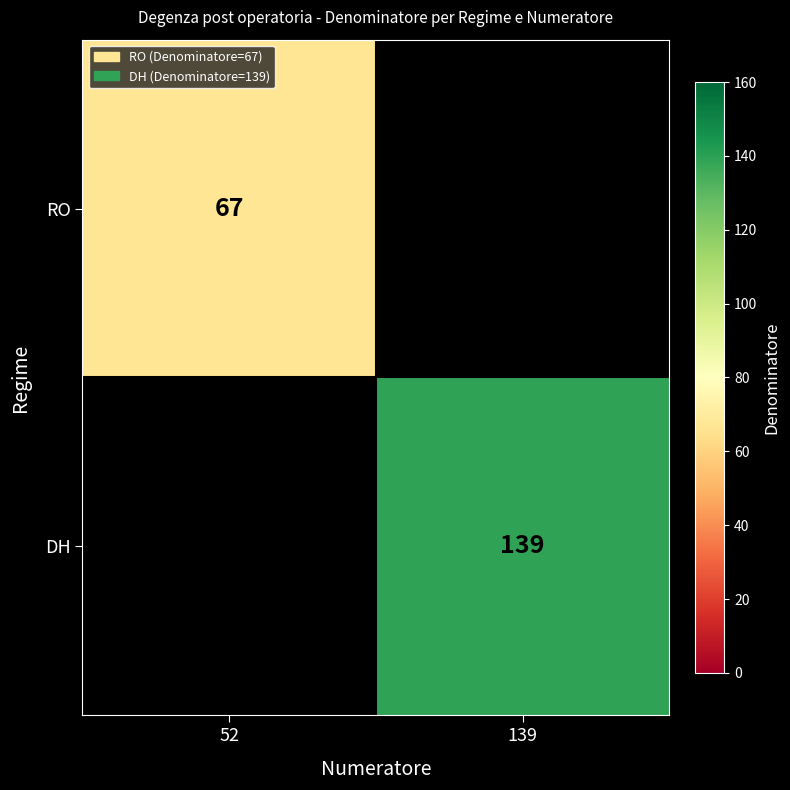

Is it true that RO equals 67 at 52?

True